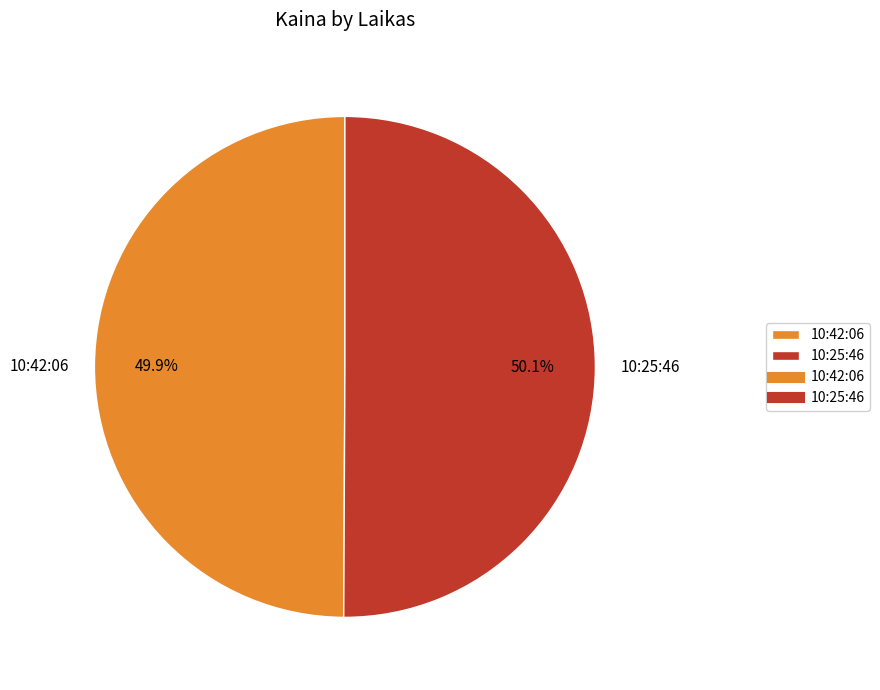

True or false: 10:25:46 accounts for 42% of the total.

False